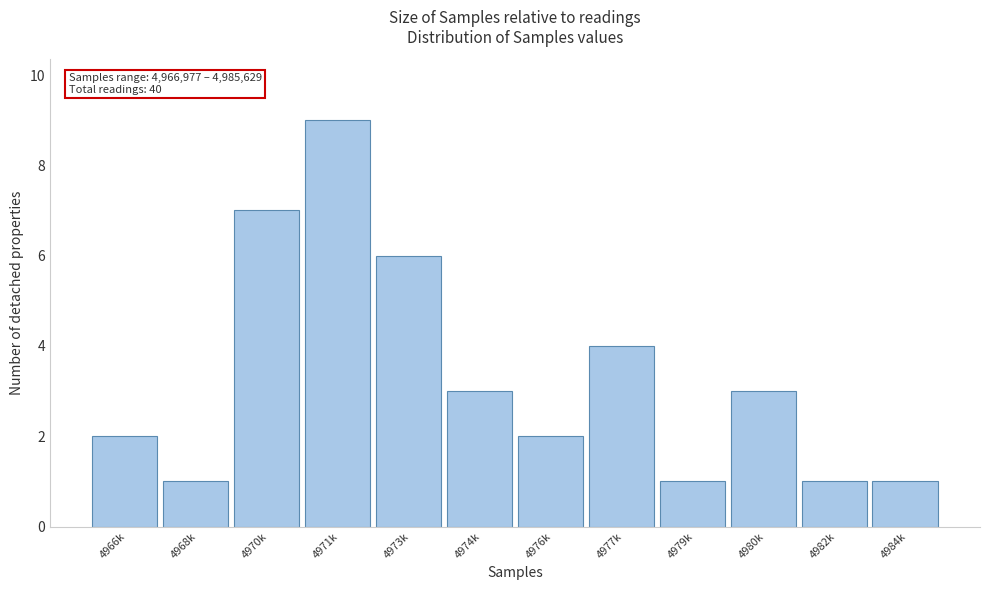

Reading left to right, transcribe all the data shown in this chart.

2	1	7	9	6	3	2	4	1	3	1	1